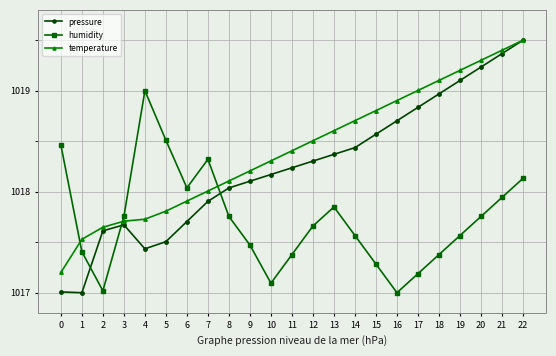

What are all the series names shown in the legend?

pressure, humidity, temperature